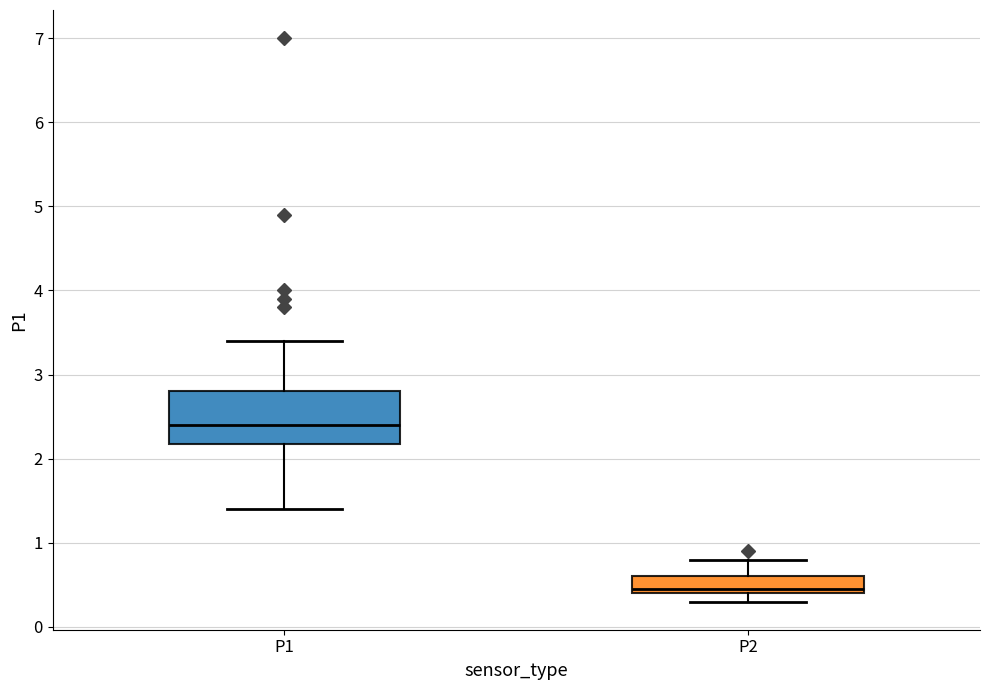

Reading left to right, transcribe this box plot: for each box, give where its median line is, the range the box spans, and where its two whiskers end, as read against the y-axis. The values are not printed on the chart, so give them approximately, as read against the axis.

P1: median 2.4, box 2.2 to 2.8, whiskers 1.4 to 3.4
P2: median 0.5, box 0.4 to 0.6, whiskers 0.3 to 0.8